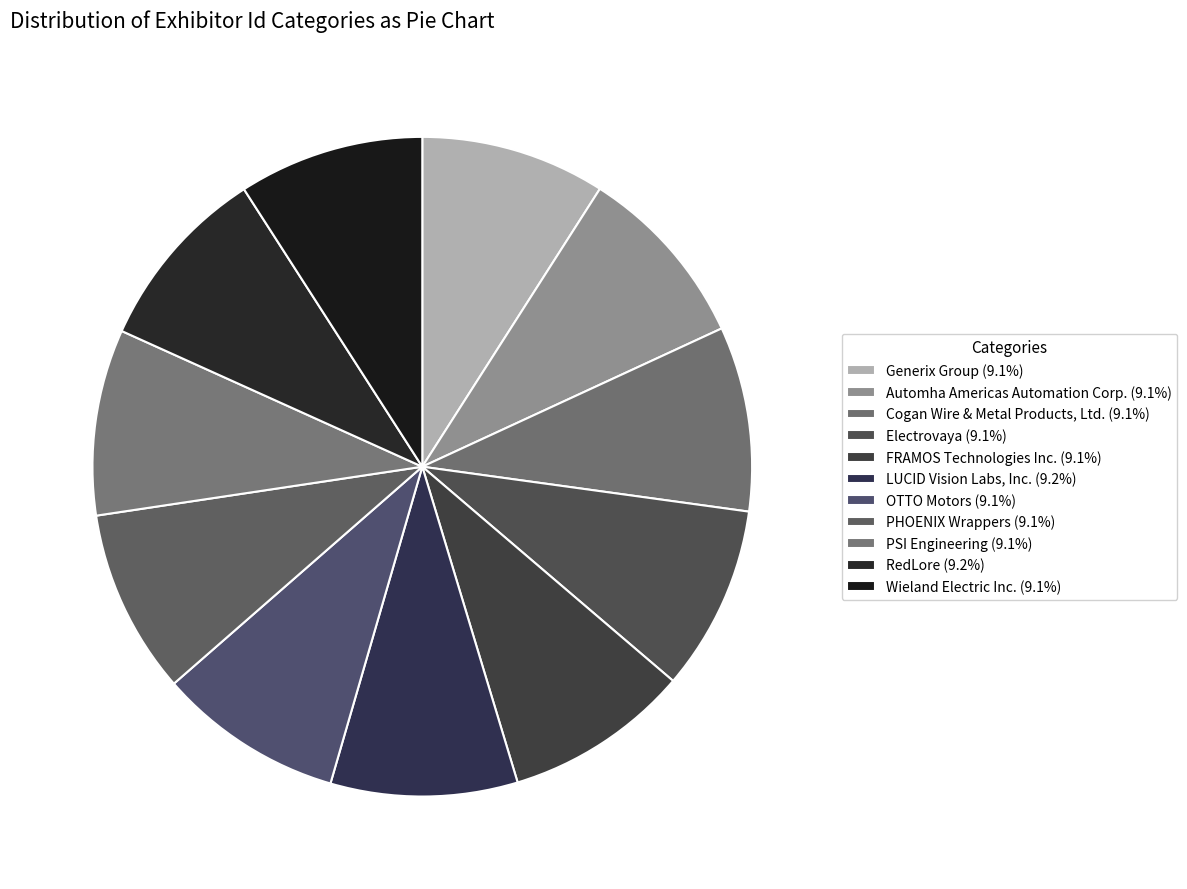

Do LUCID Vision Labs, Inc. and Cogan Wire & Metal Products, Ltd. together represent more than half of the pie?

No